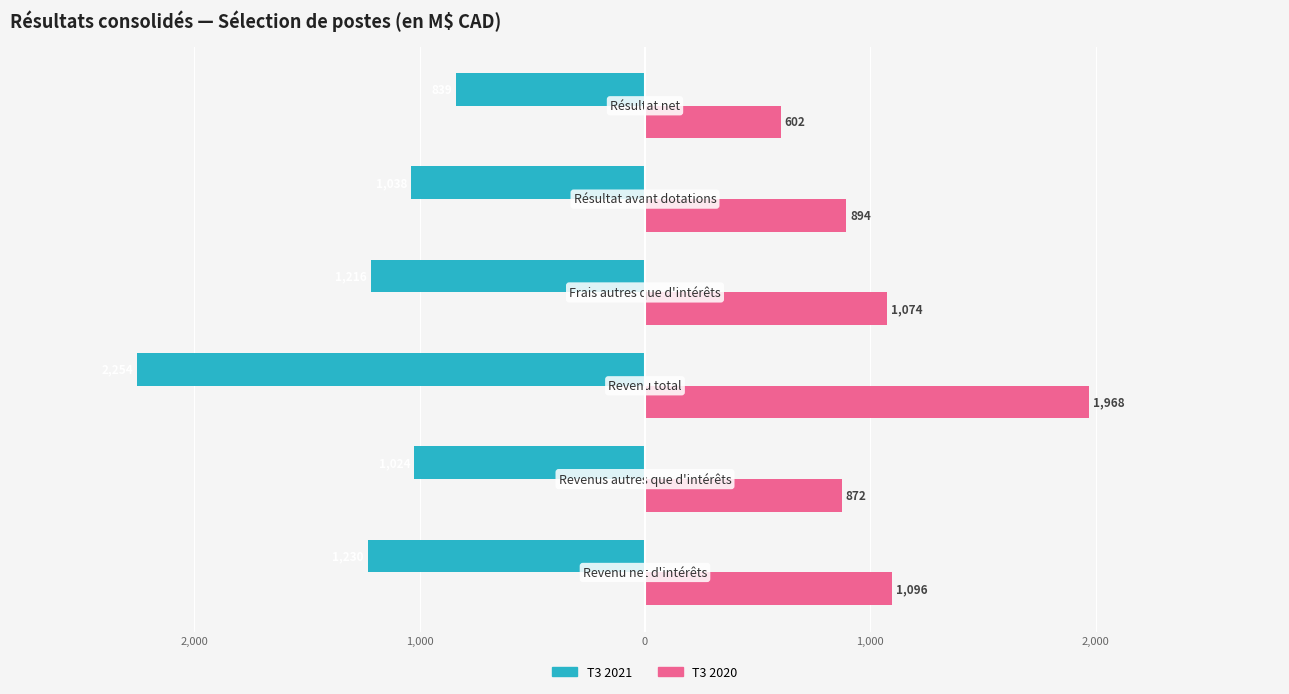

Reading left to right, list all the values displayed in this chart.

T3 2021: -1230	-1024	-2254	-1216	-1038	-839
T3 2020: 1096	872	1968	1074	894	602